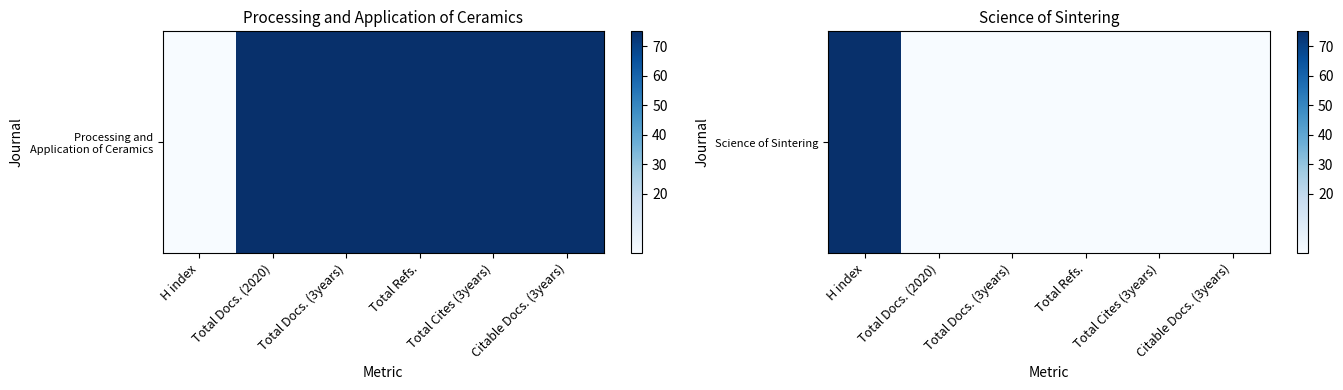

Rank the categories by value from lowest to highest.

Total Docs. (2020), Total Docs. (3years), Total Refs., Total Cites (3years), Citable Docs. (3years), H index